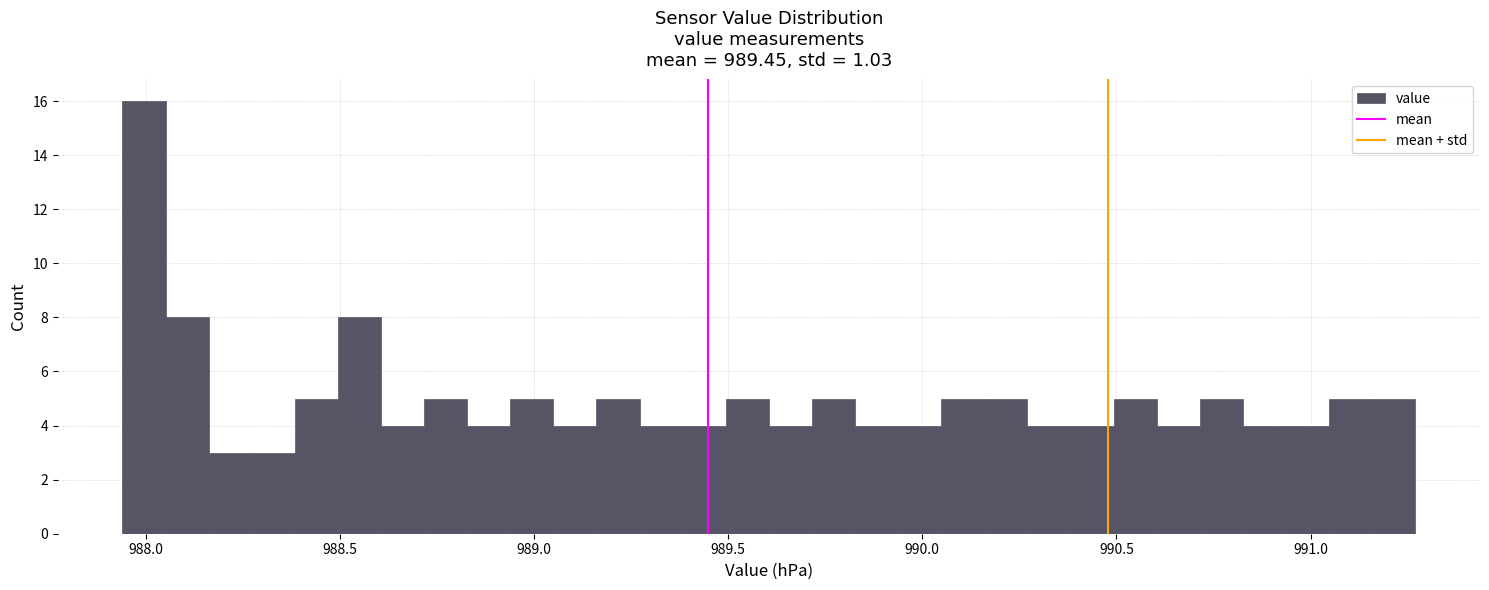

Read against the x-axis, roughly where is the centre of the tallest bar?

988.00